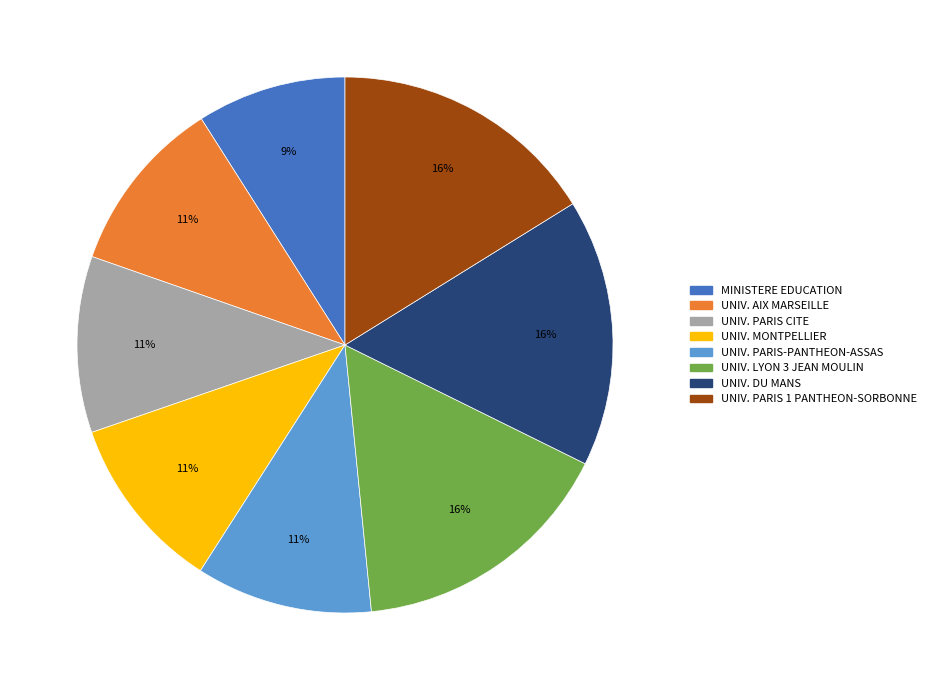

Is the sum of UNIV. AIX MARSEILLE and UNIV. DU MANS greater than half?

No